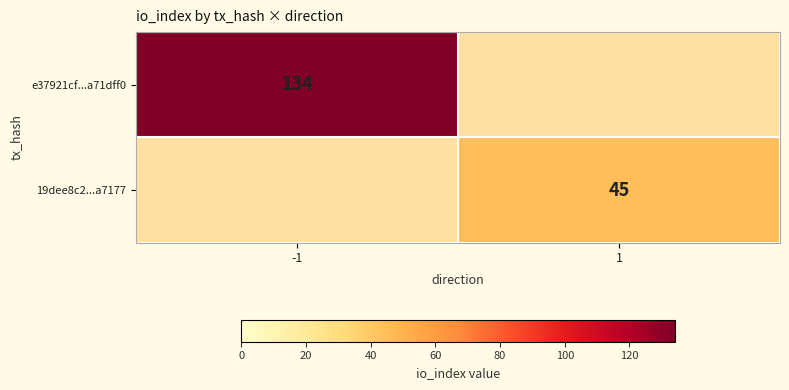

The e37921cf...a71dff0 series shows 228 at -1. True or false?

False